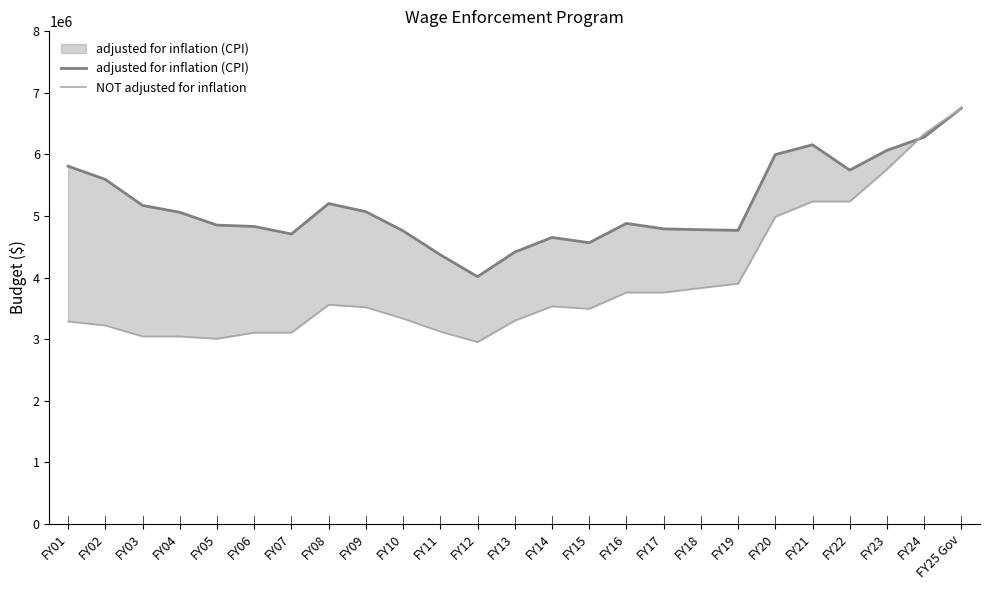

How many interior local valleys does the NOT adjusted for inflation series have?

3